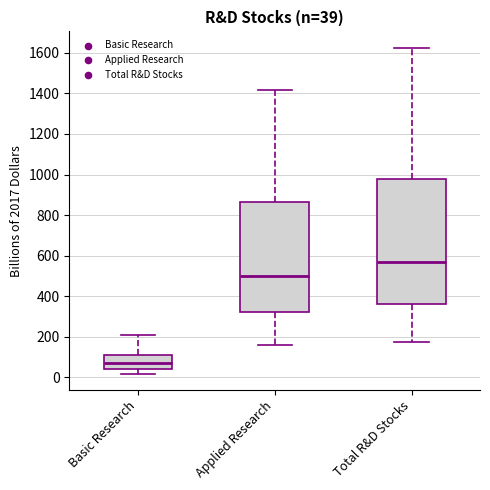

Which box's median line is the lowest?

Basic Research